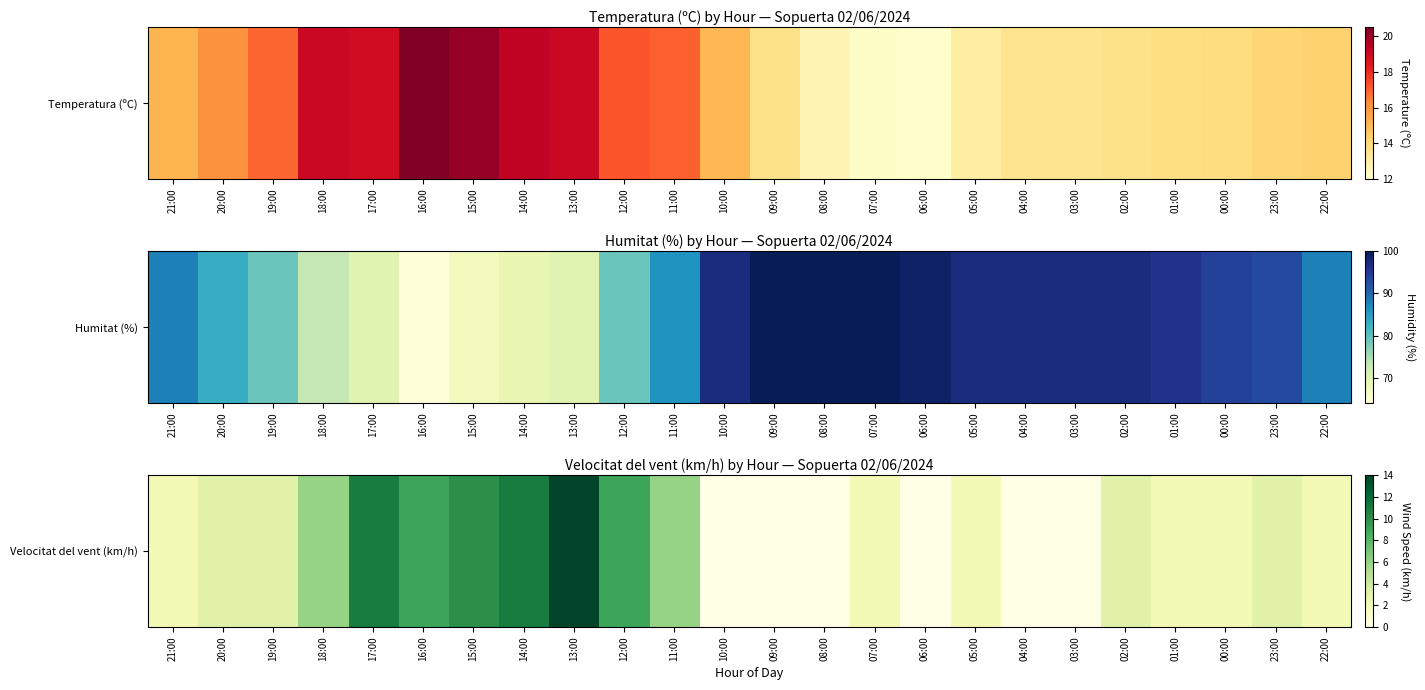

How many positive values are there?

18